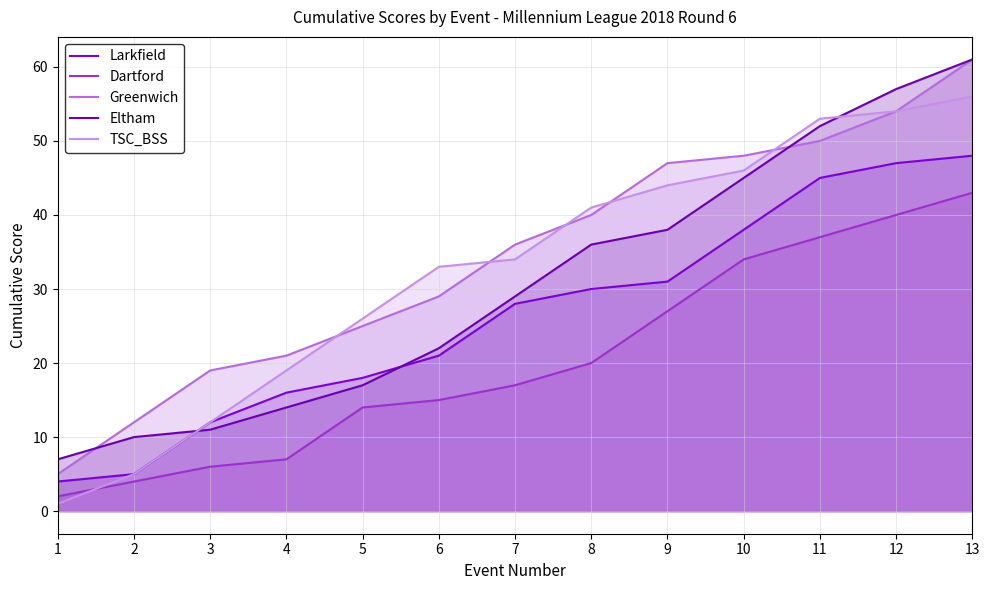

True or false: Dartford has a value of 43 at 13.

True